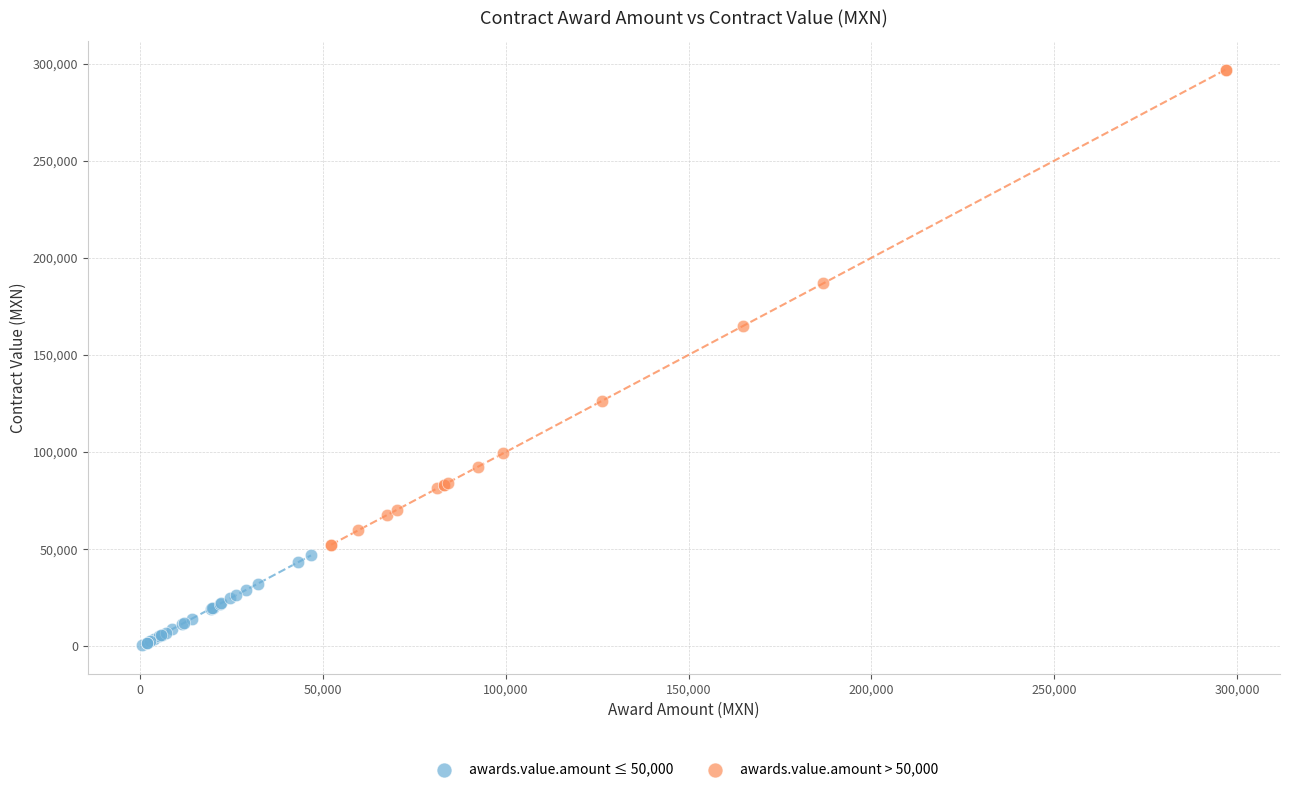

What are all the series names shown in the legend?

awards.value.amount ≤ 50,000, awards.value.amount > 50,000